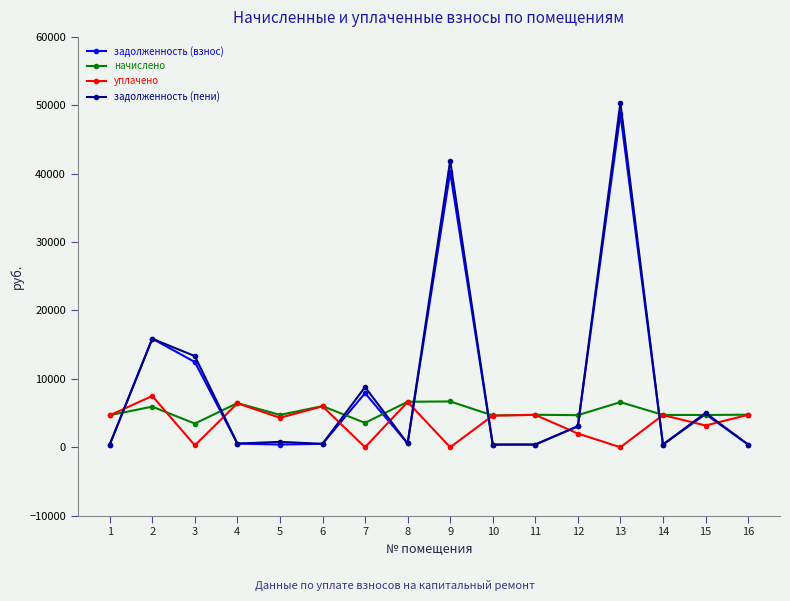

At which category is the sum across all series the highest?

13